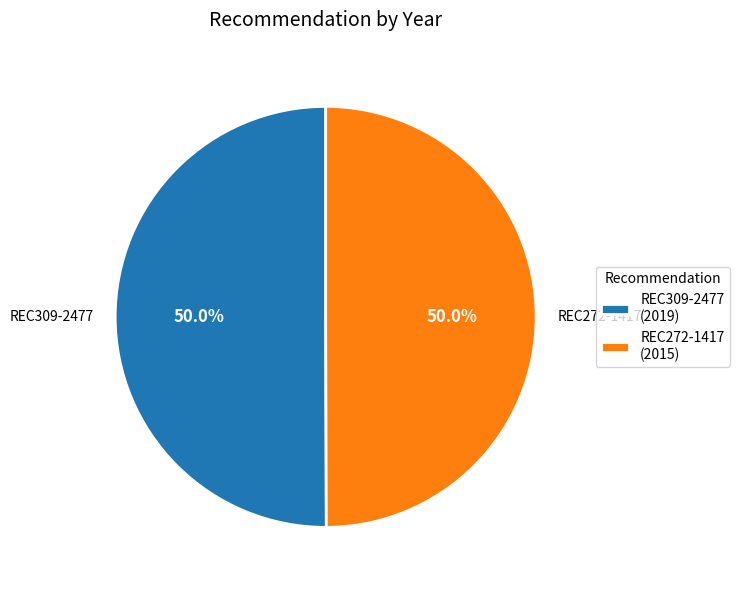

How many segments does this pie chart have?

2